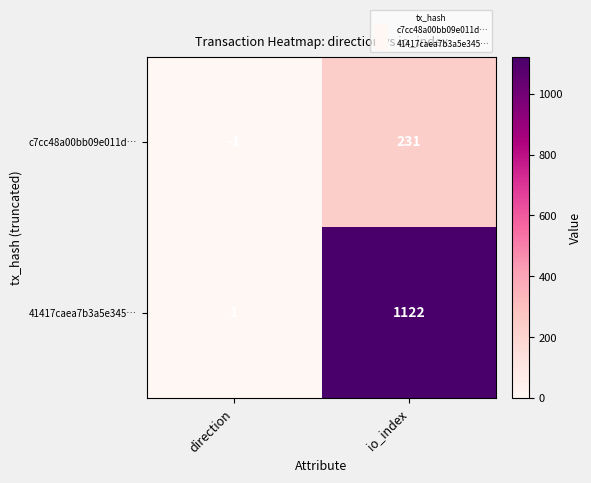

List the series in order of their overall mean, lowest first.

c7cc48a00bb09e011d…, 41417caea7b3a5e345…